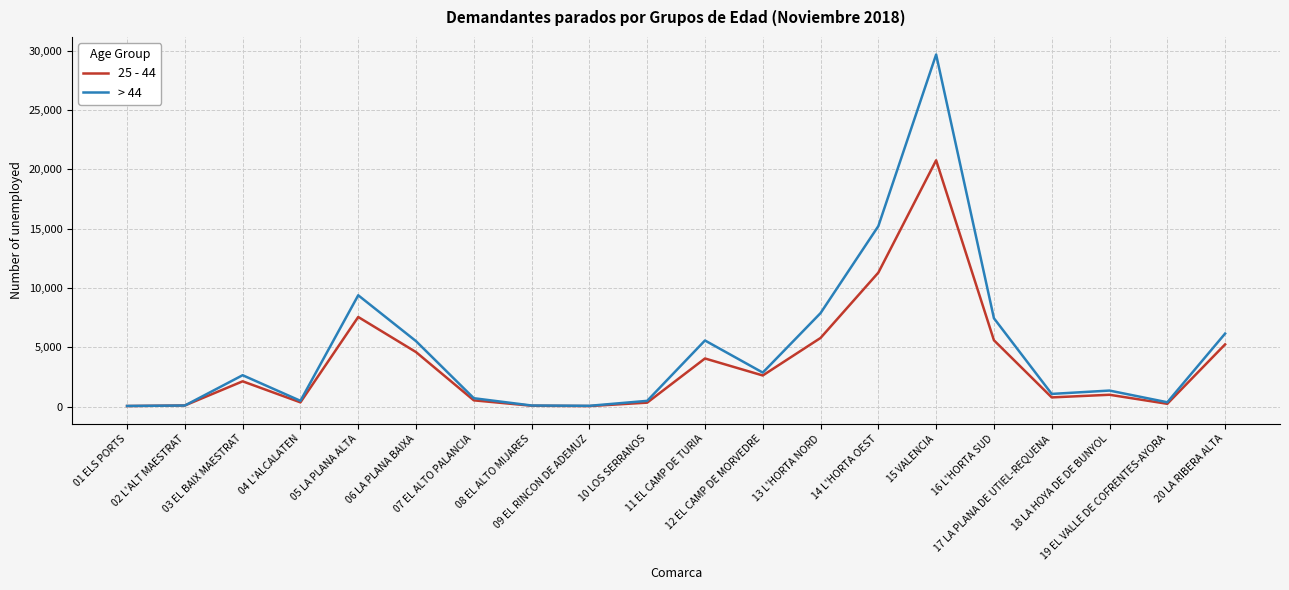

The value of > 44 at 06 LA PLANA BAIXA is 3643. True or false?

False